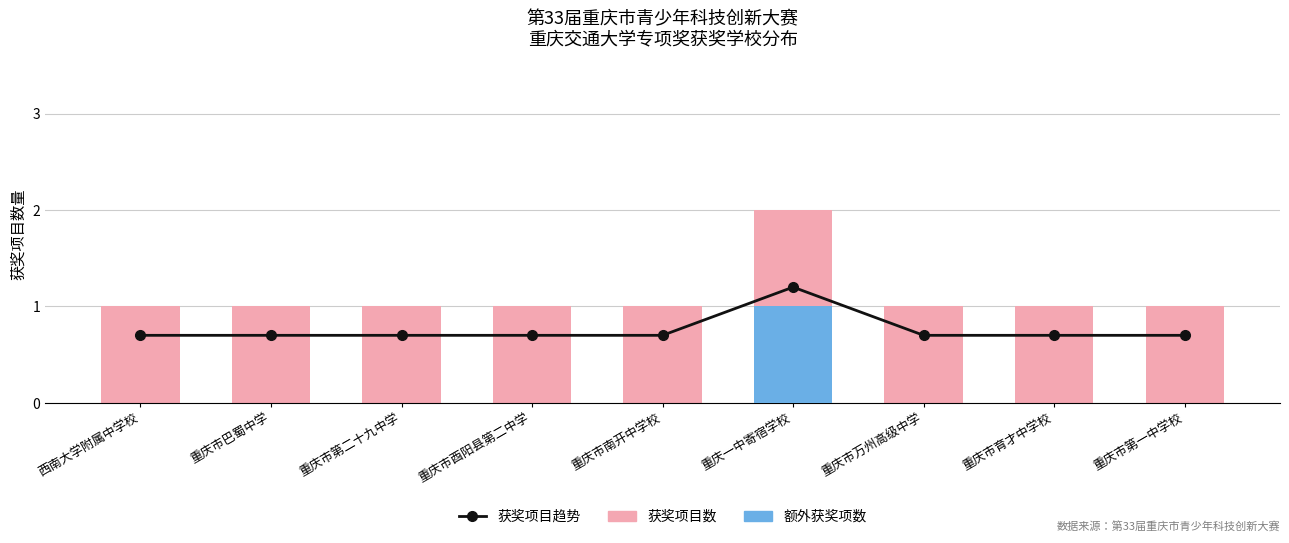

What is the label of the 9th bar from the left?

重庆市第一中学校